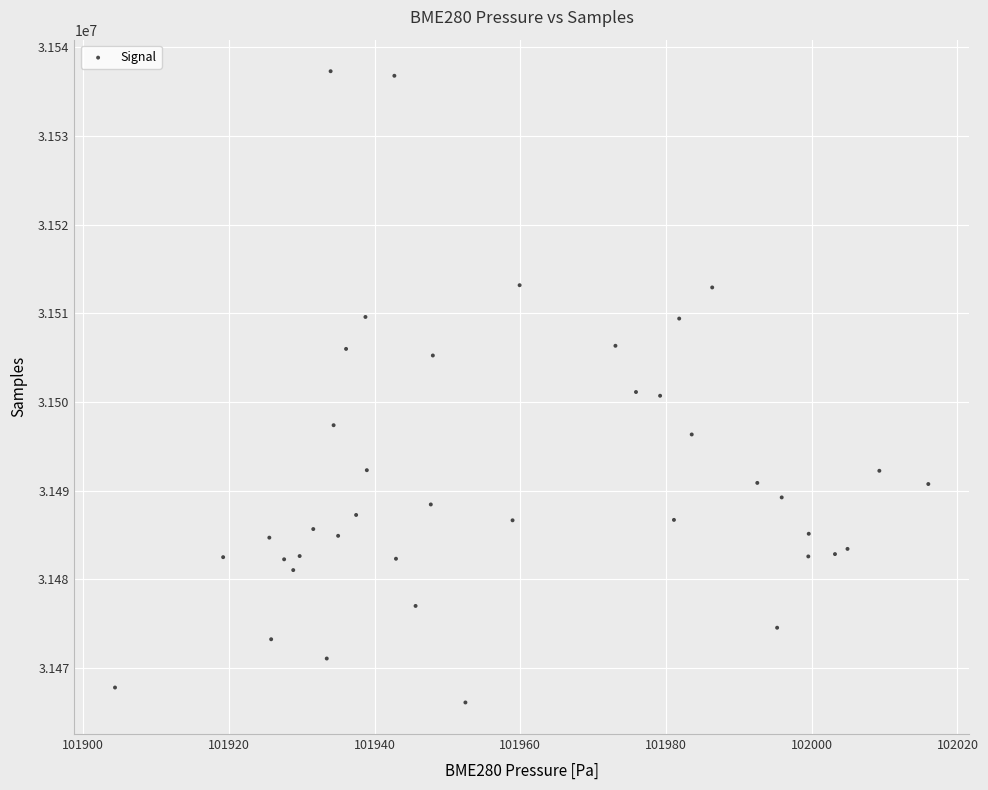

What is the range of Y values (max minus min)?

71151